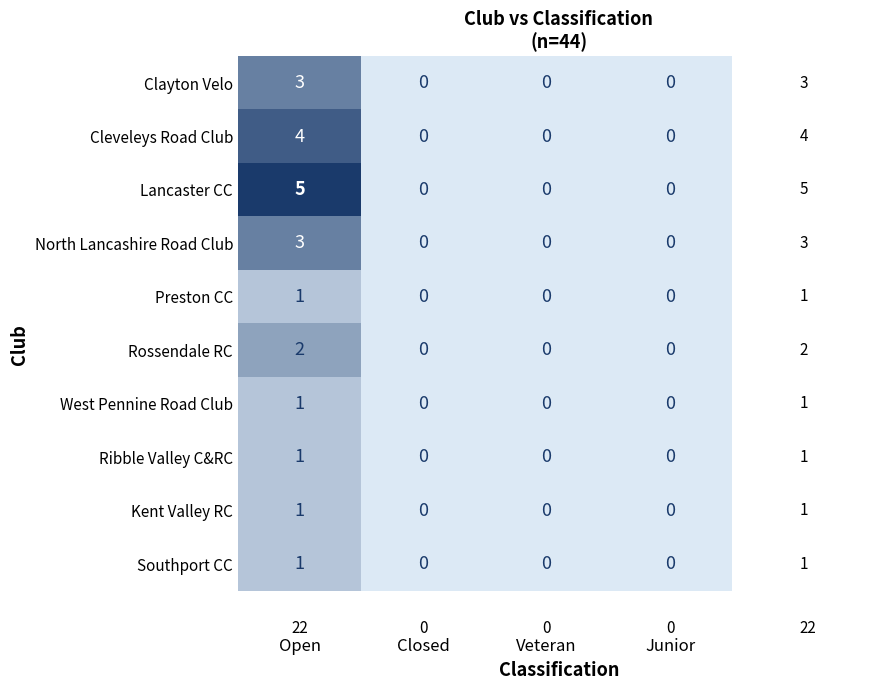

Is it true that Preston CC equals 0 at Closed?

True